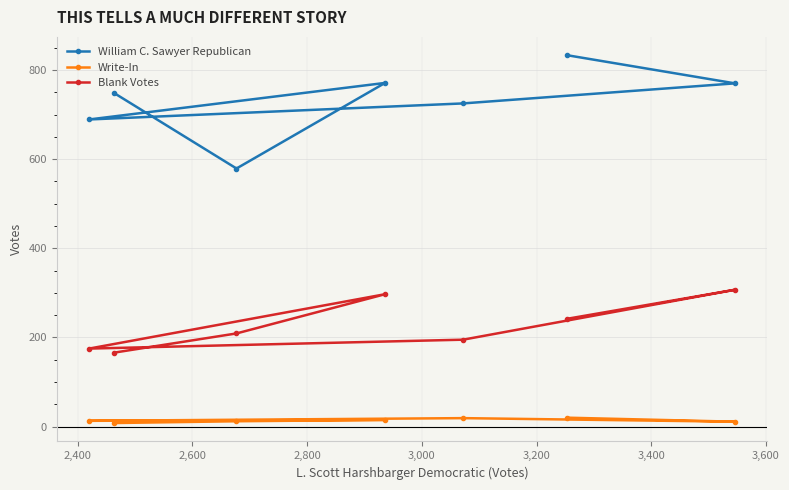

Rank the series by their average value, from highest to lowest.

William C. Sawyer Republican, Blank Votes, Write-In